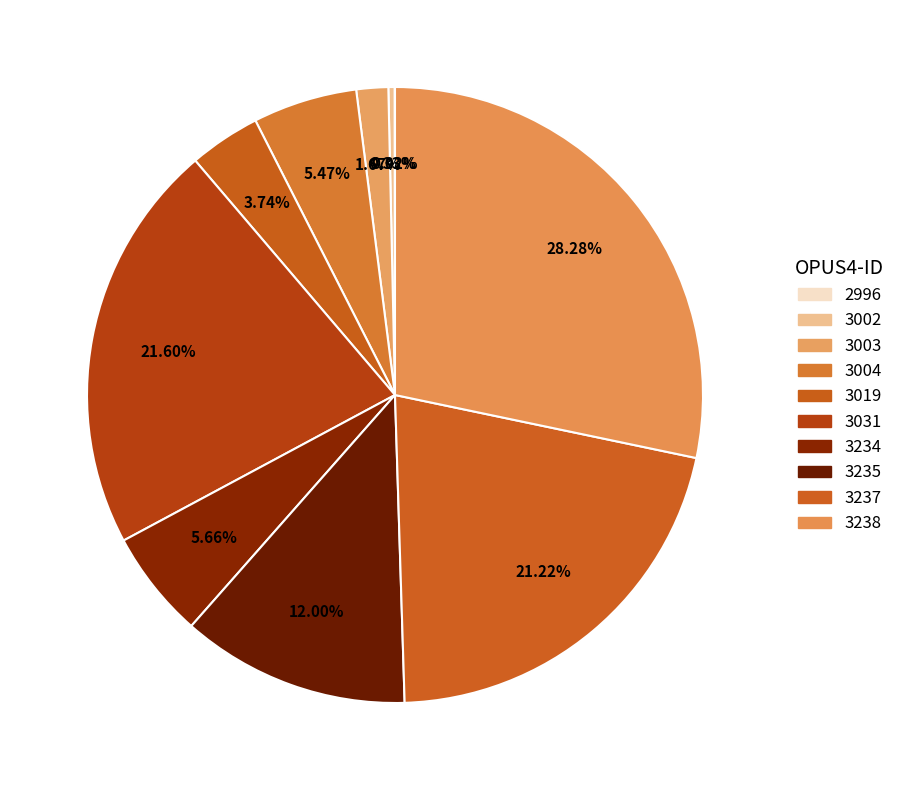

To the nearest percent, what portion does 3235 represent?

12%